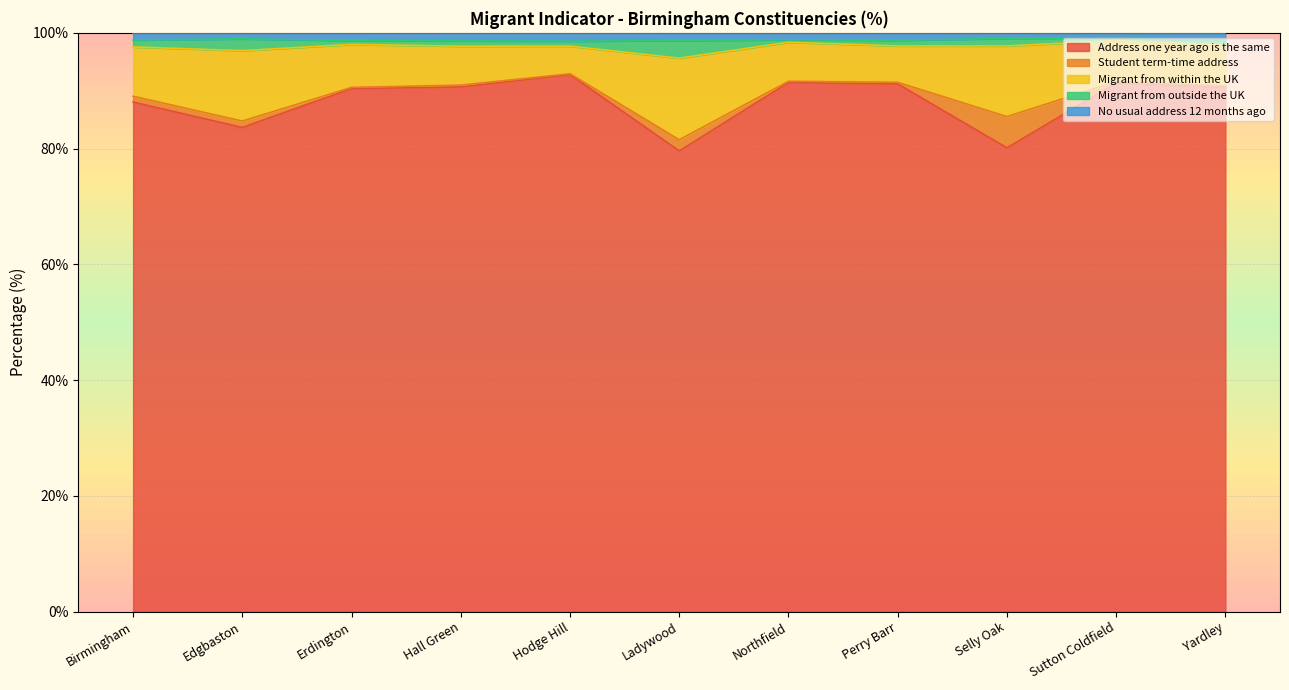

True or false: Address one year ago is the same has more than 0 interior local peaks.

True